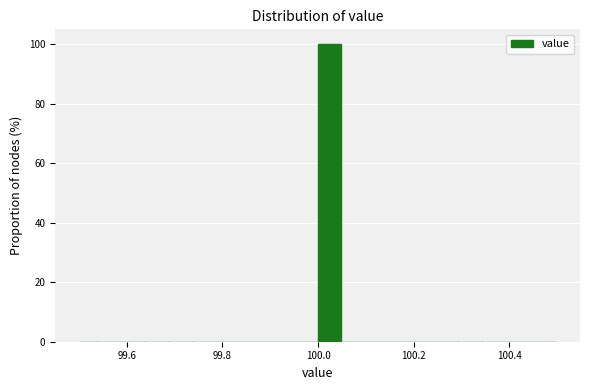

Read against the x-axis, roughly where is the centre of the tallest bar?

100.02